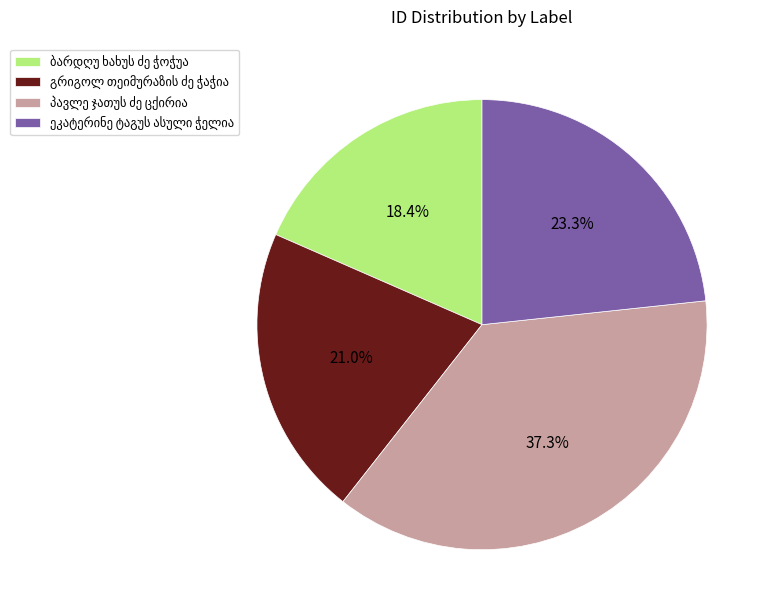

Count the number of slices in the pie.

4